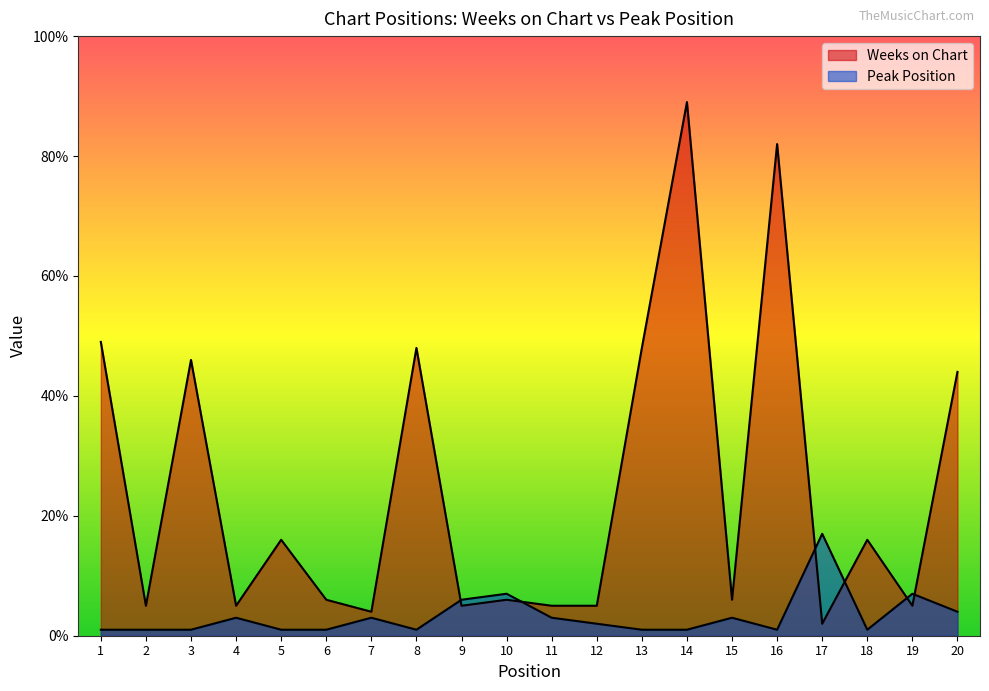

The Weeks on Chart series shows 3 at 2. True or false?

False